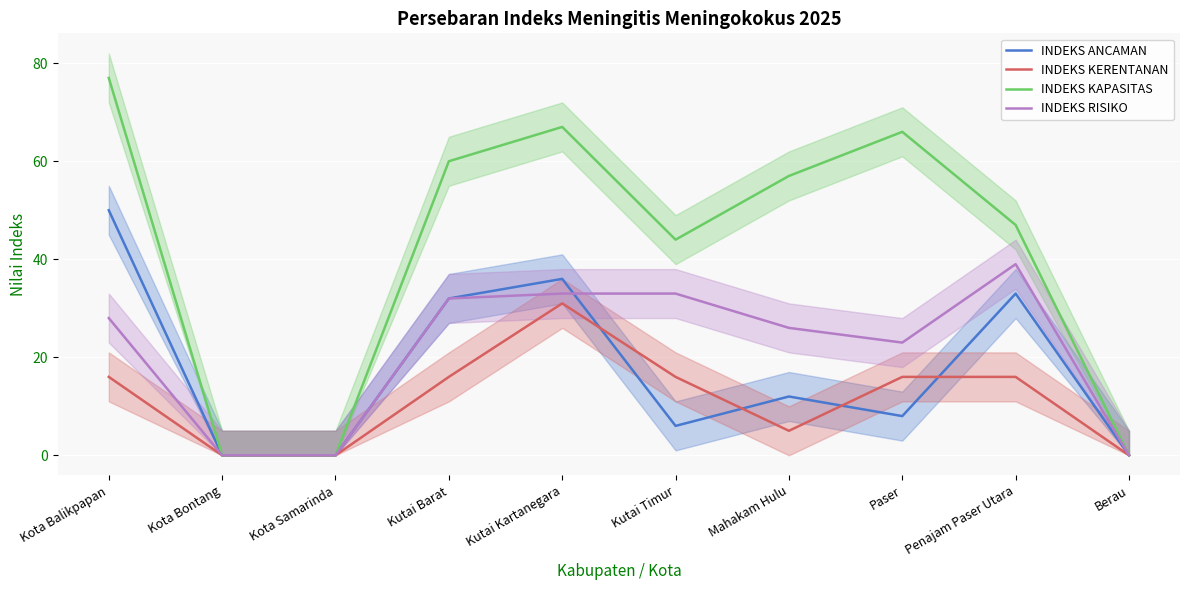

What is the label of the 4th point from the left?

Kutai Barat